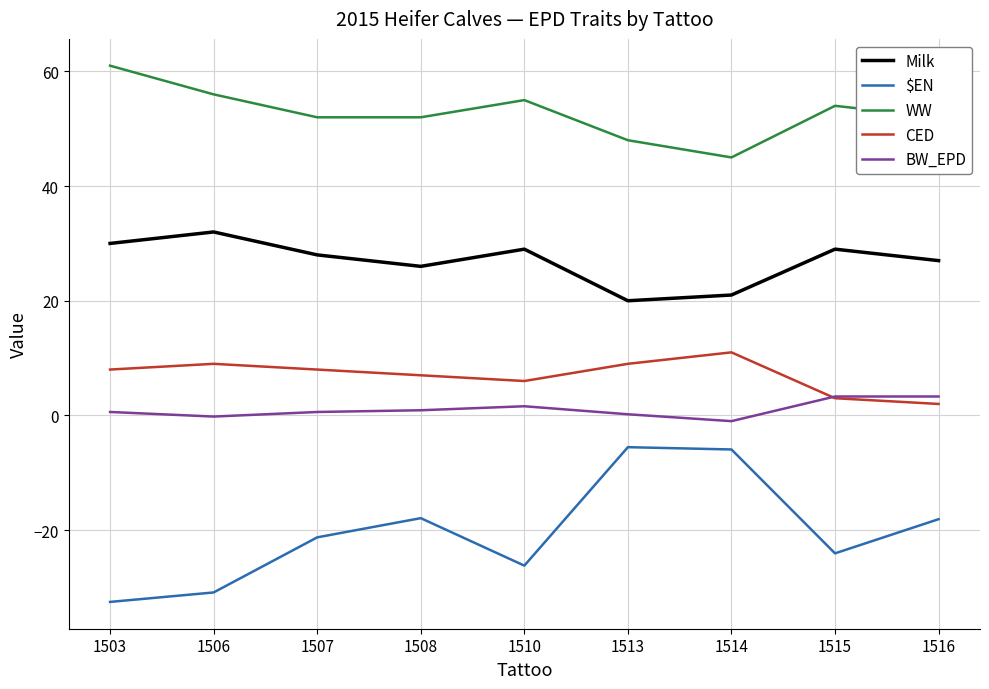

What is the greatest value displayed?

61.0